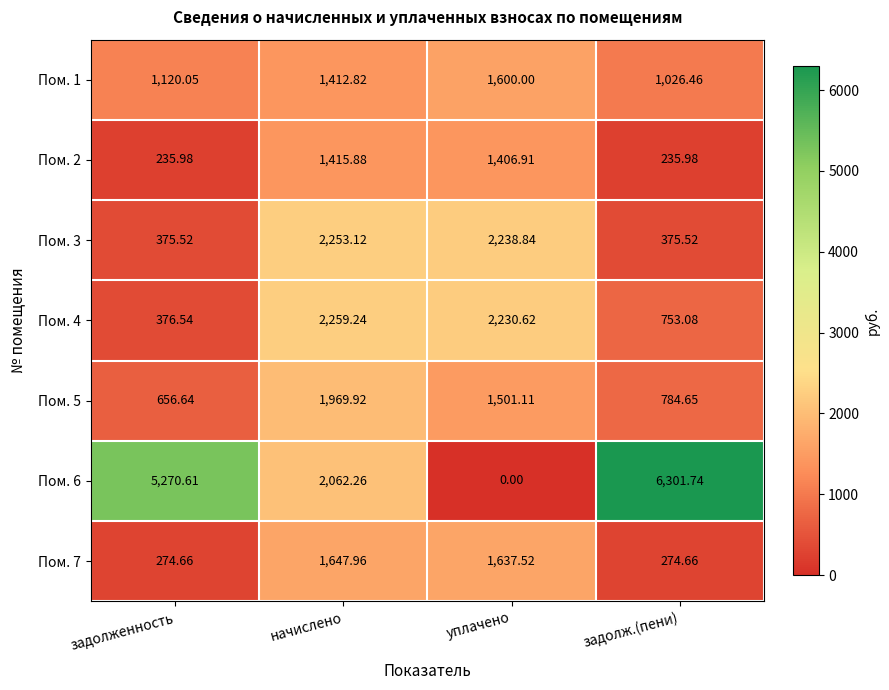

At which category is the sum across all series the highest?

начислено